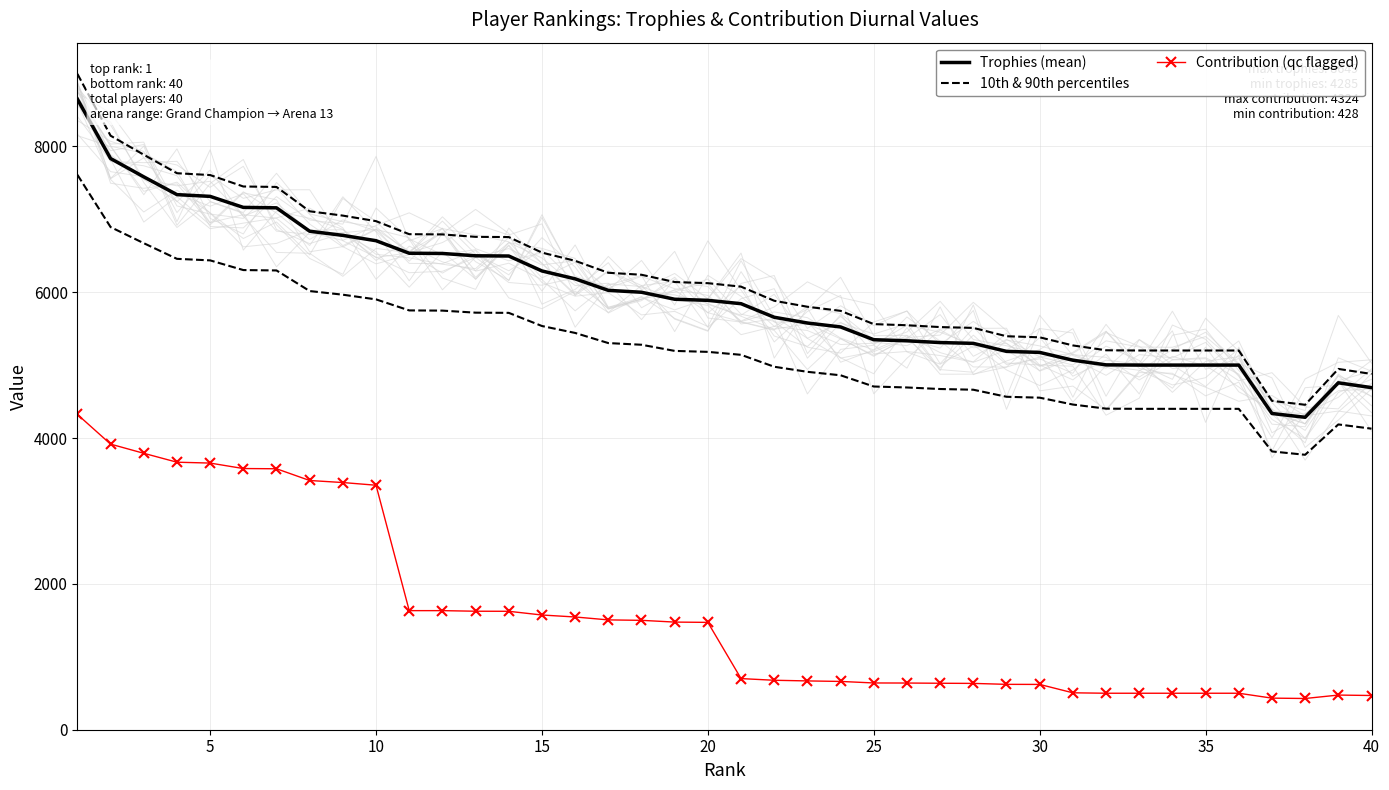

How many data points does each series have?

40